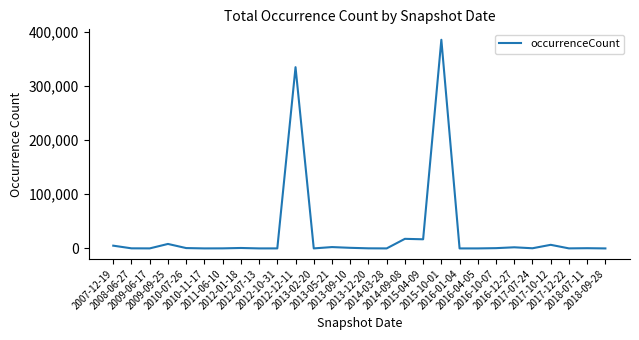

What is the minimum value shown in the chart?

1